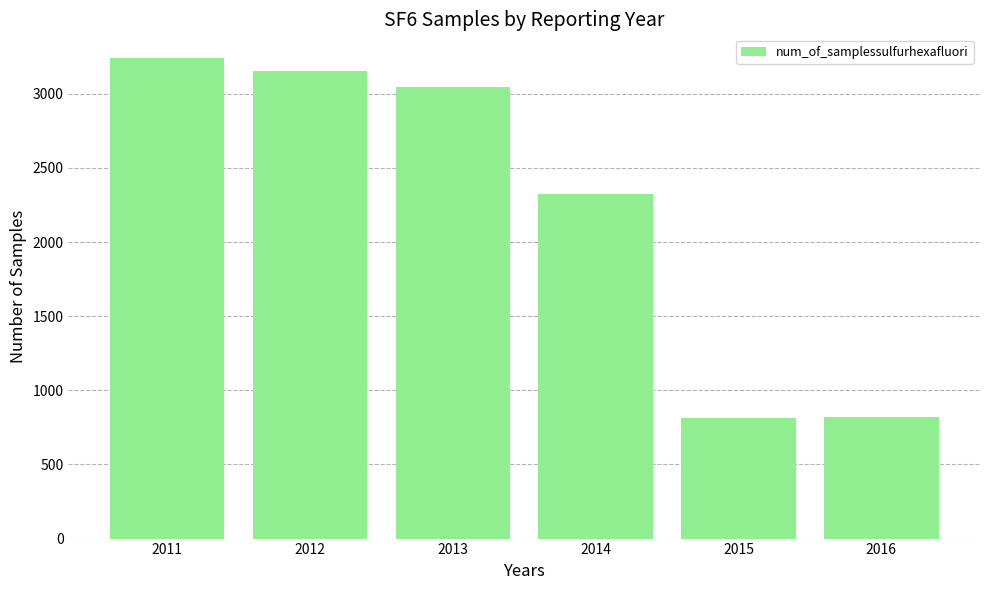

What is the difference between the maximum and second lowest values?

2420